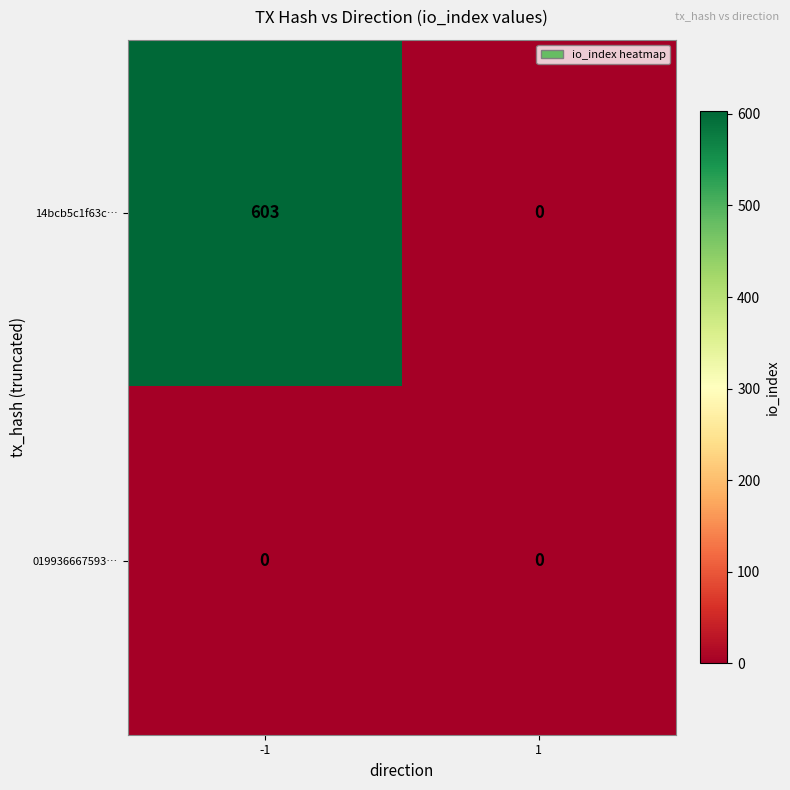

Reading left to right, what are all the values shown in this chart?

14bcb5c1f63c…: -1=603	1=0
019936667593…: -1=0	1=0